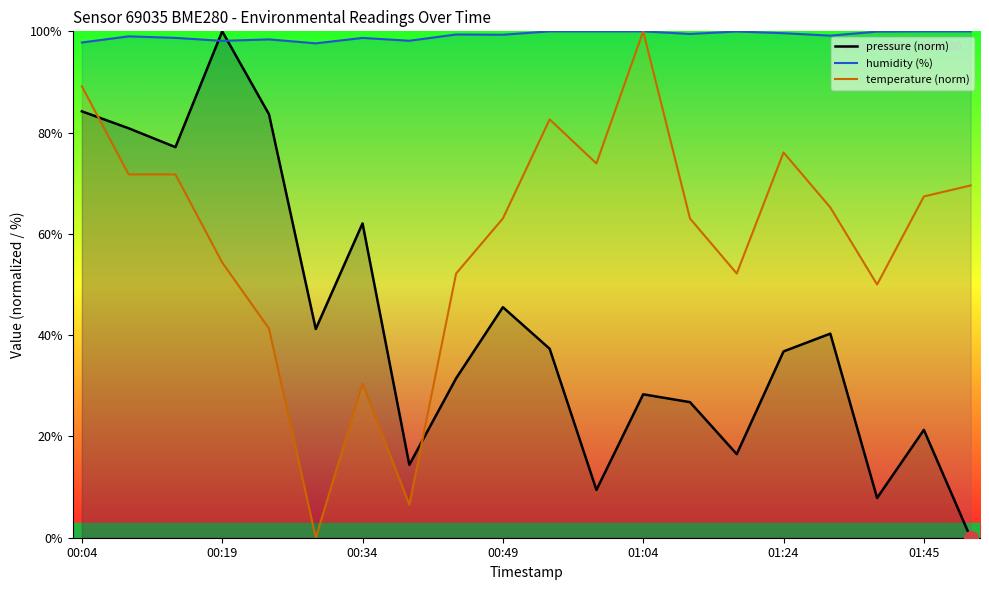

Which category has the highest value in the pressure (norm) series?

00:19